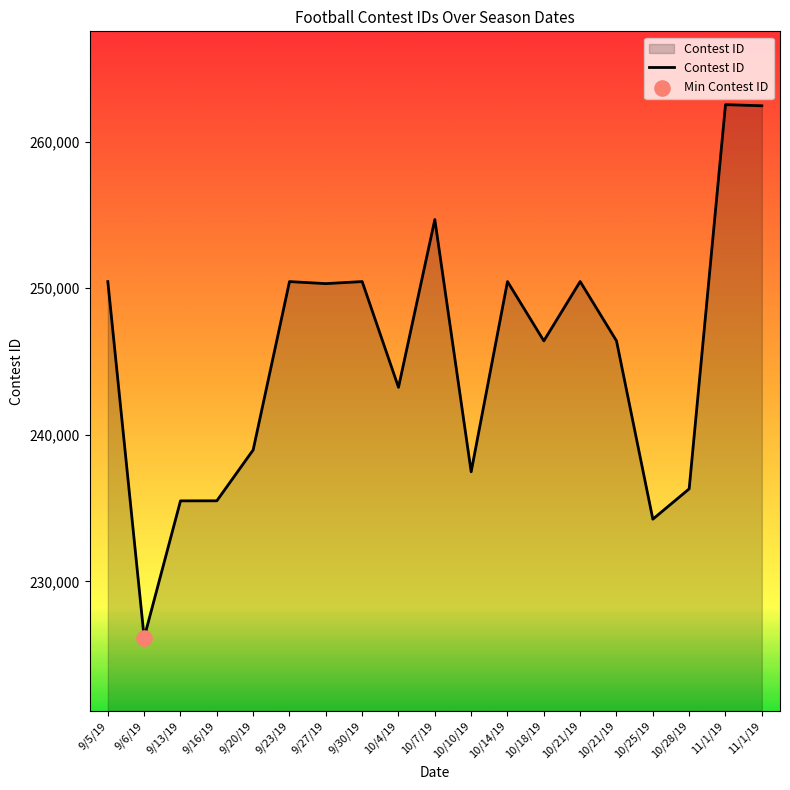

What is the change in value from 10/28/19 to 11/1/19?

+26207